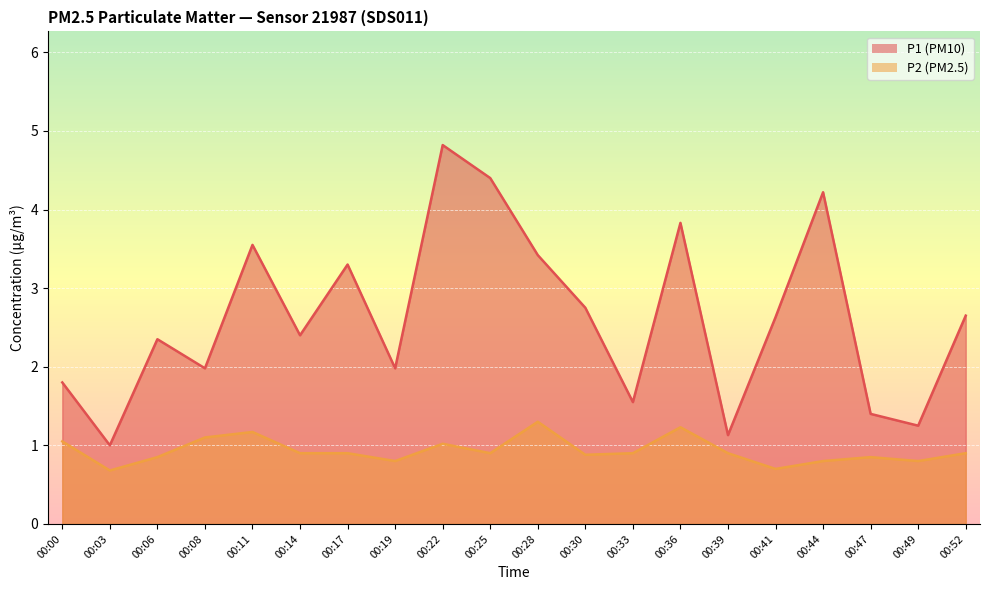

Which series has the largest total across all categories?

P1